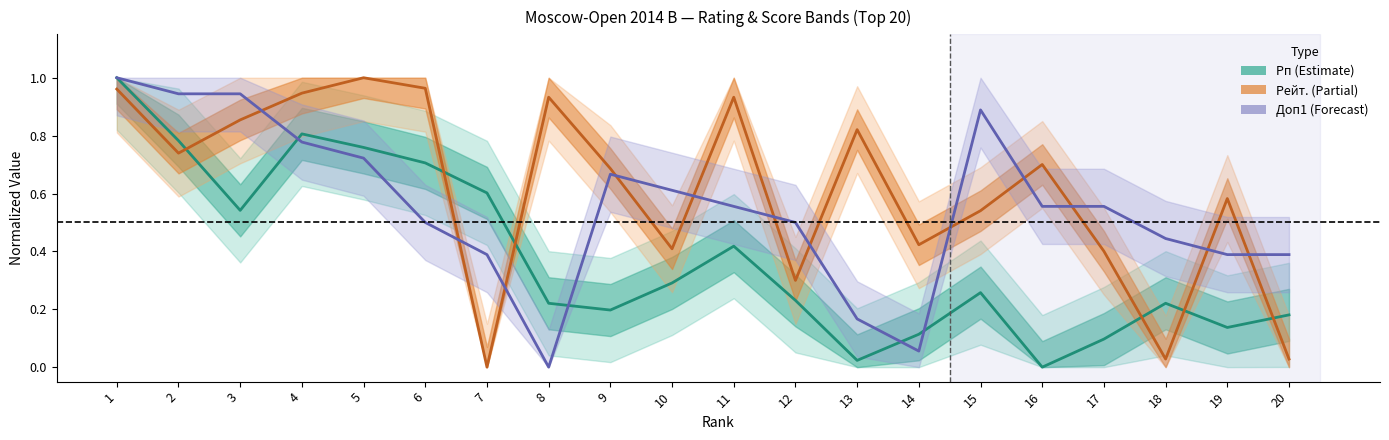

Rank the categories by Рп value from lowest to highest.

16, 13, 17, 14, 19, 20, 9, 8, 18, 12, 15, 10, 11, 3, 7, 6, 5, 2, 4, 1